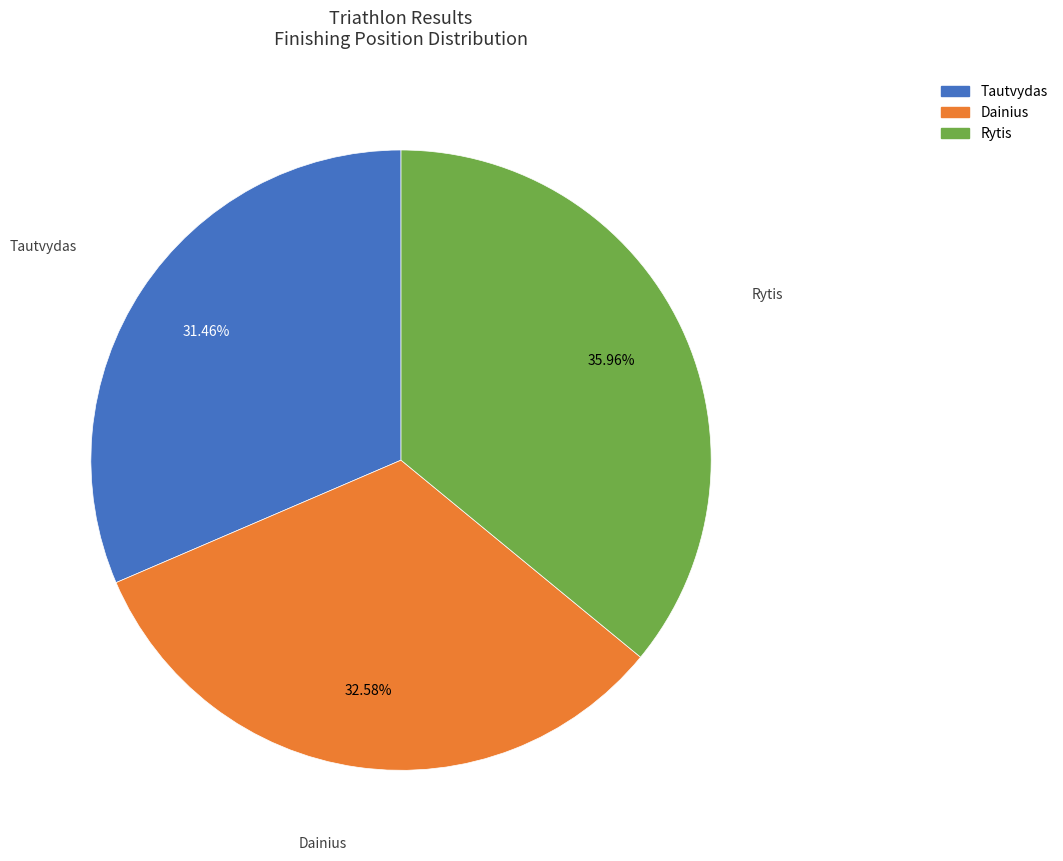

To the nearest percent, what portion does Dainius represent?

33%